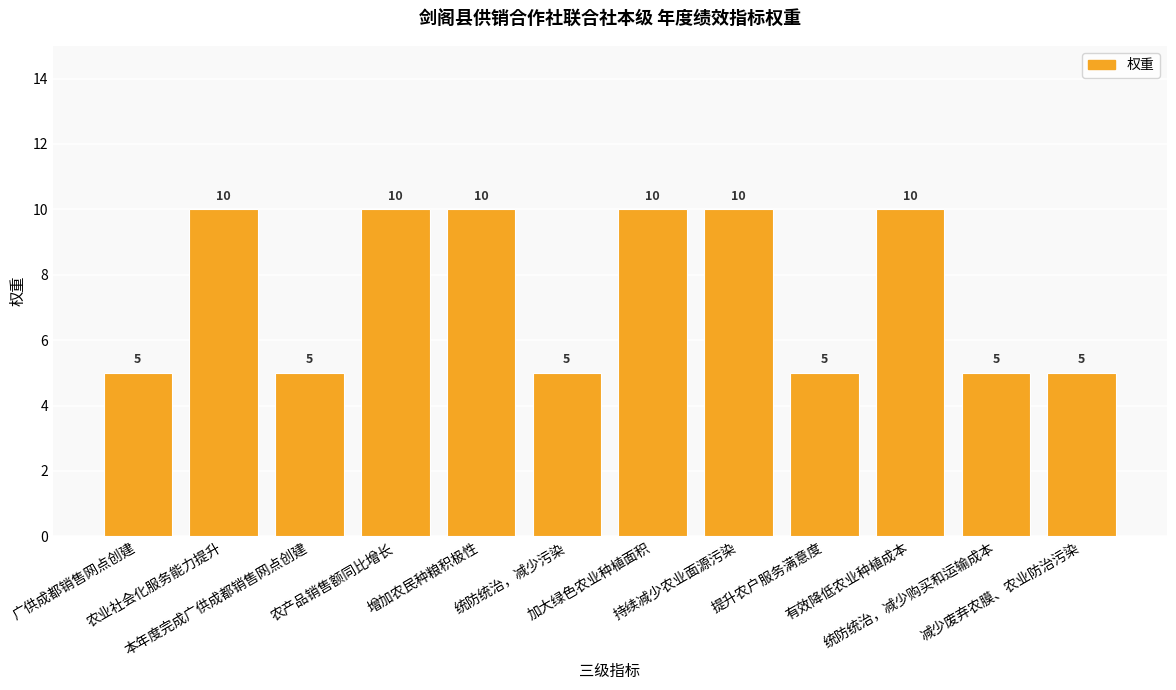

Reading left to right, extract all data points from this chart.

5	10	5	10	10	5	10	10	5	10	5	5